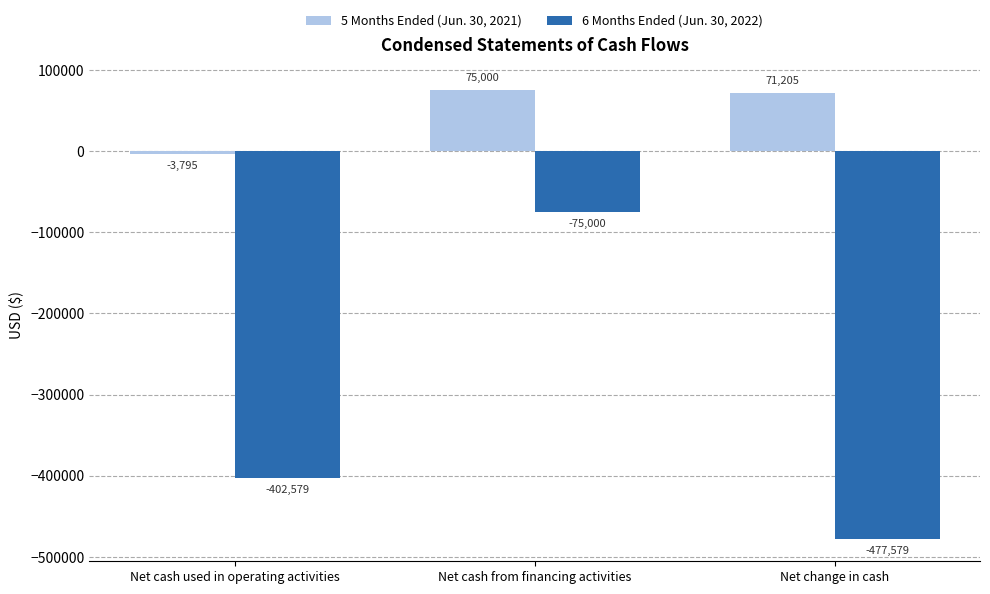

What are all the series names shown in the legend?

5 Months Ended (Jun. 30, 2021), 6 Months Ended (Jun. 30, 2022)